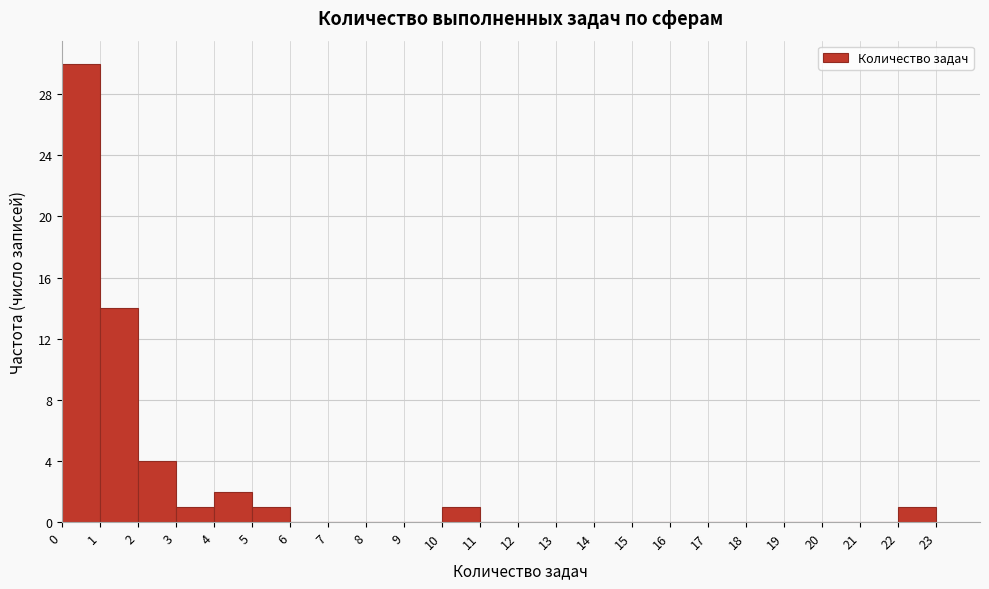

Reading left to right, transcribe this chart: for each bar, give the range it covers on the x-axis and its height. The values are not printed on the chart, so give them approximately, as read against the axis.

0 to 1: 30
1 to 2: 14
2 to 3: 4
3 to 4: 1
4 to 5: 2
5 to 6: 1
6 to 7: 0
7 to 8: 0
8 to 9: 0
9 to 10: 0
10 to 11: 1
11 to 12: 0
12 to 13: 0
13 to 14: 0
14 to 15: 0
15 to 16: 0
16 to 17: 0
17 to 18: 0
18 to 19: 0
19 to 20: 0
20 to 21: 0
21 to 22: 0
22 to 23: 1